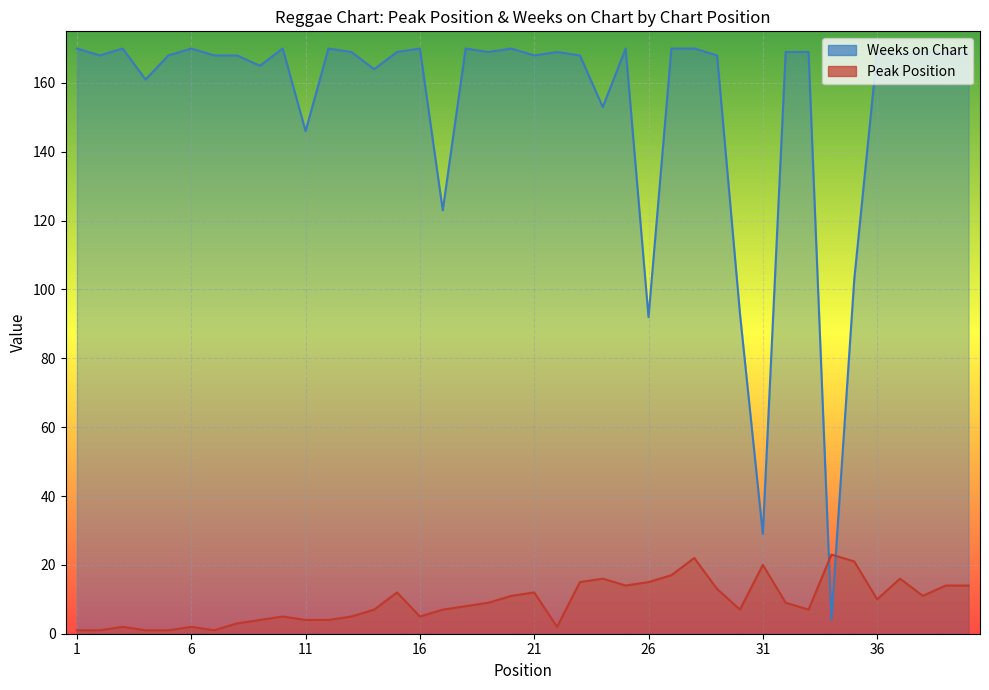

The Weeks on Chart series shows 170 at 28. True or false?

True